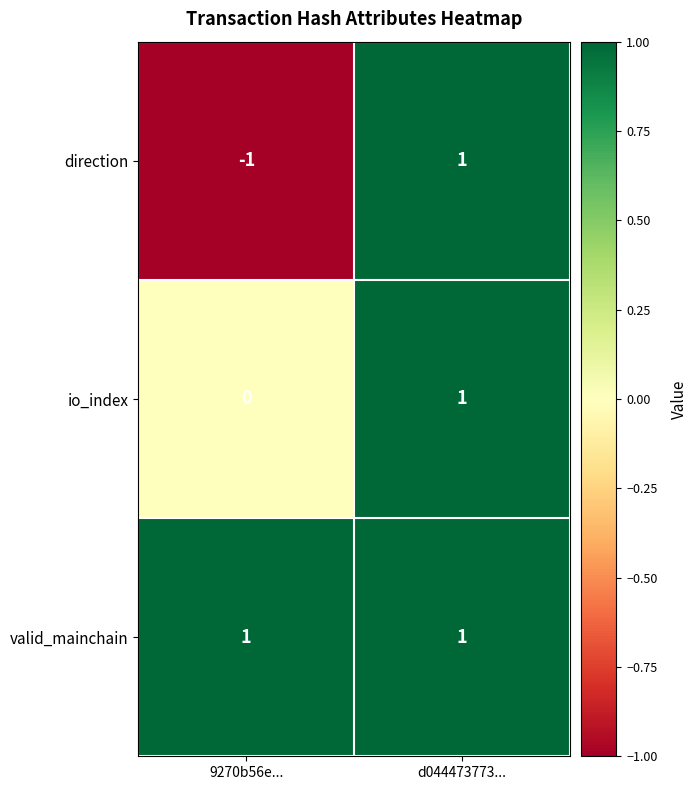

At which category is the sum across all series the highest?

d044473773...